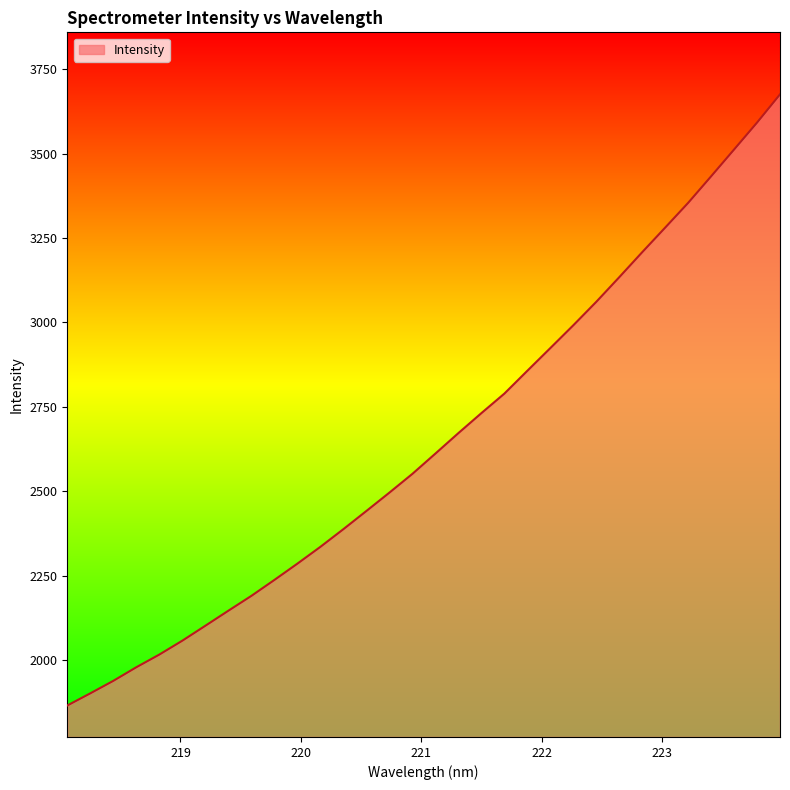

What is the difference between the maximum and minimum values?

1810.7